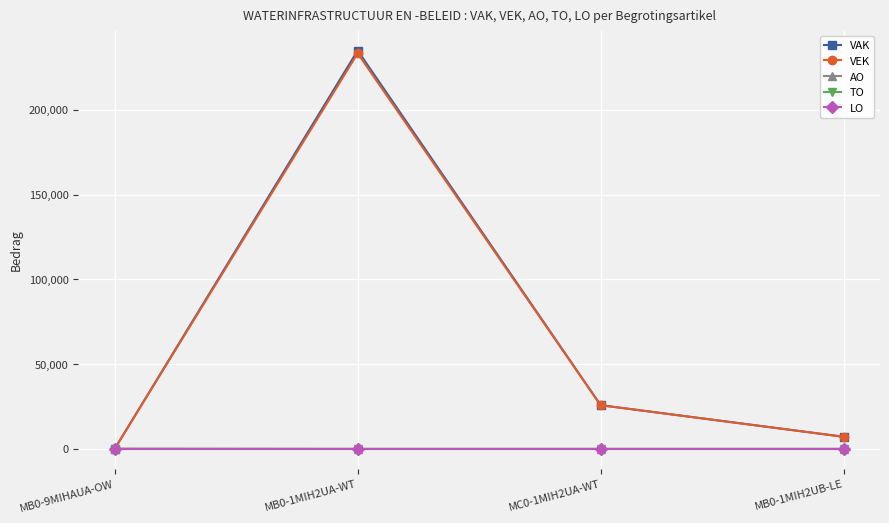

At MB0-9MIHAUA-OW, list the series in order from smallest to largest.

VAK, VEK, TO, LO, AO